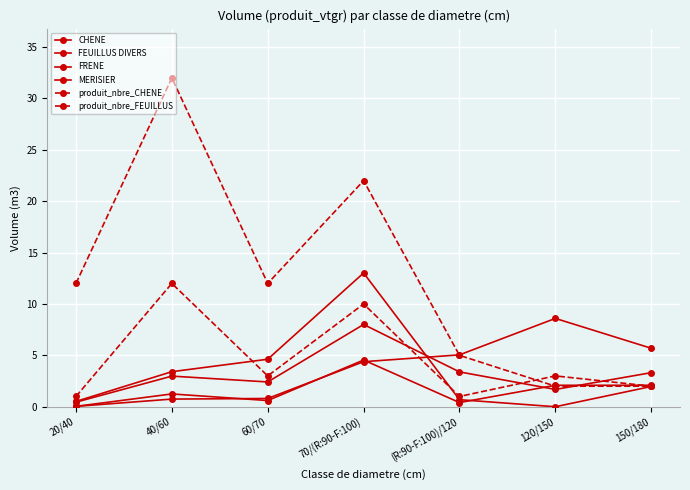

How many lines are shown in the chart?

6